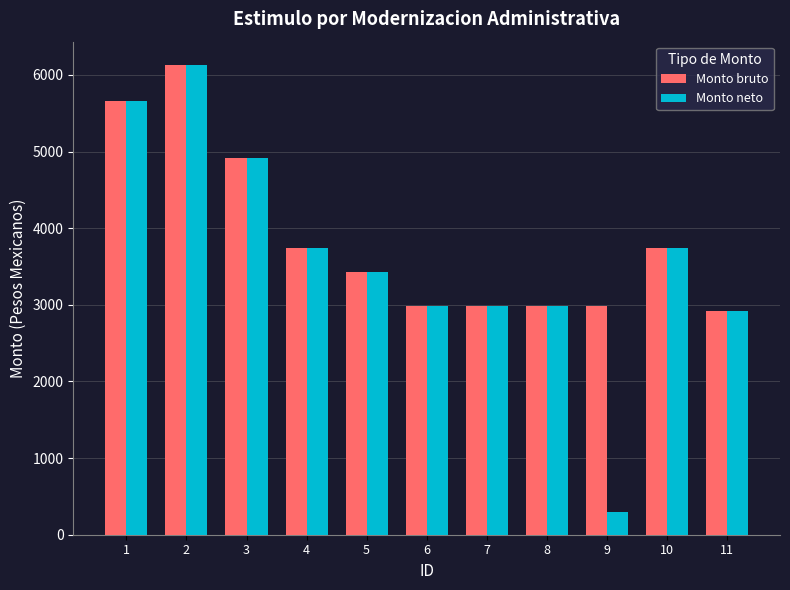

The value of Monto neto at 2 is 9960.5. True or false?

False